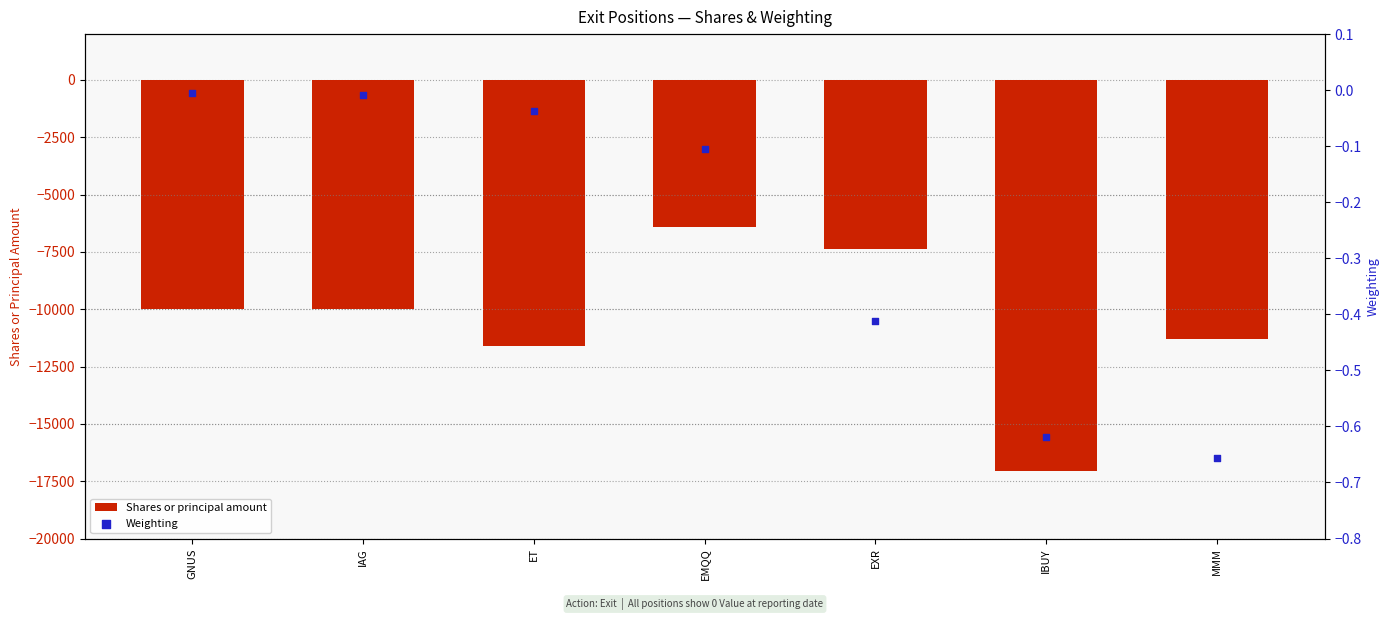

Which series has the largest total across all categories?

Weighting